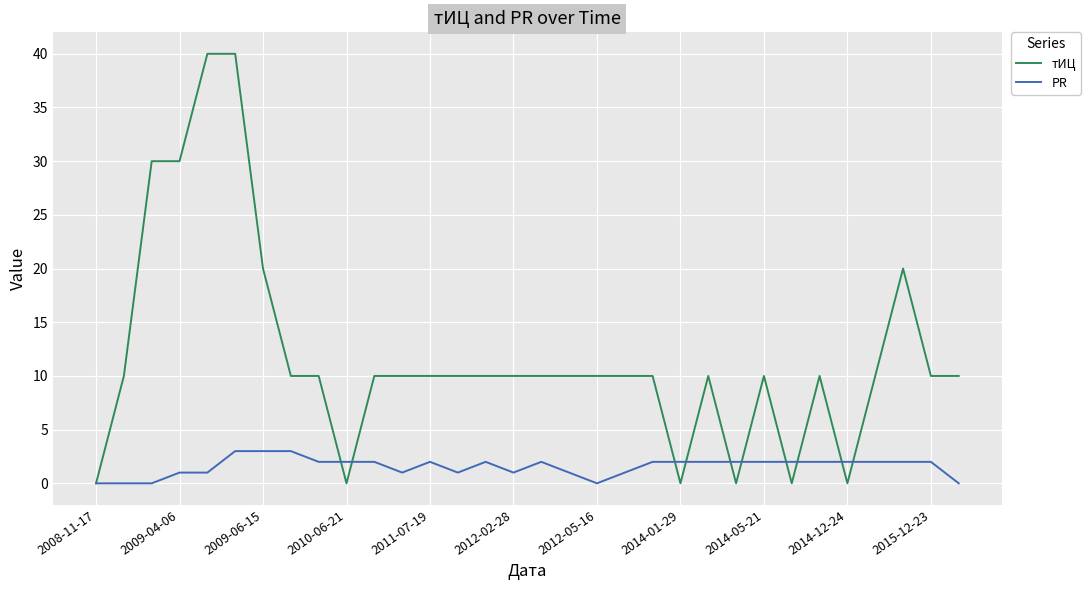

Rank the series by their average value, from lowest to highest.

PR, тИЦ